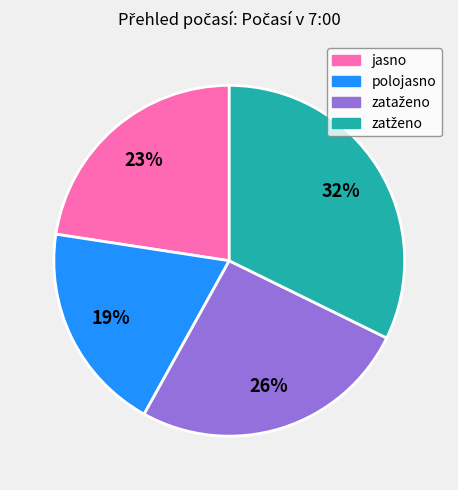

How many slices are in this pie chart?

4